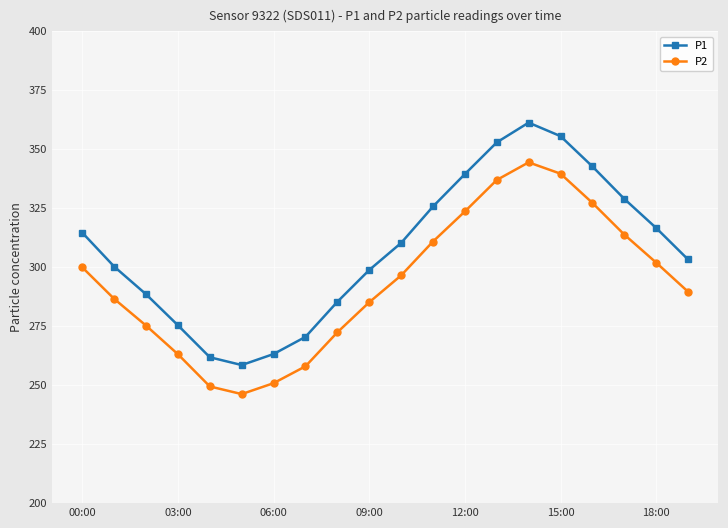

What is the lowest value of the P2 series?

246.2